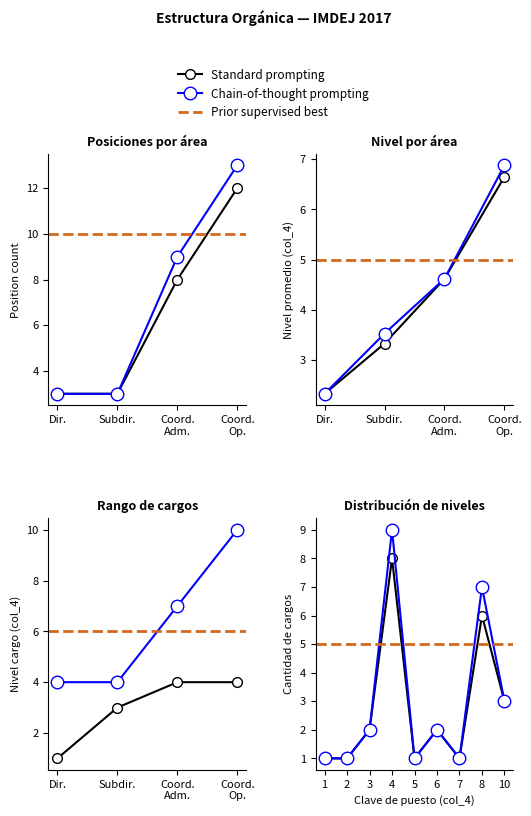

Rank the categories by value from lowest to highest.

Dir., Subdir., Coord. Adm., Coord. Op.